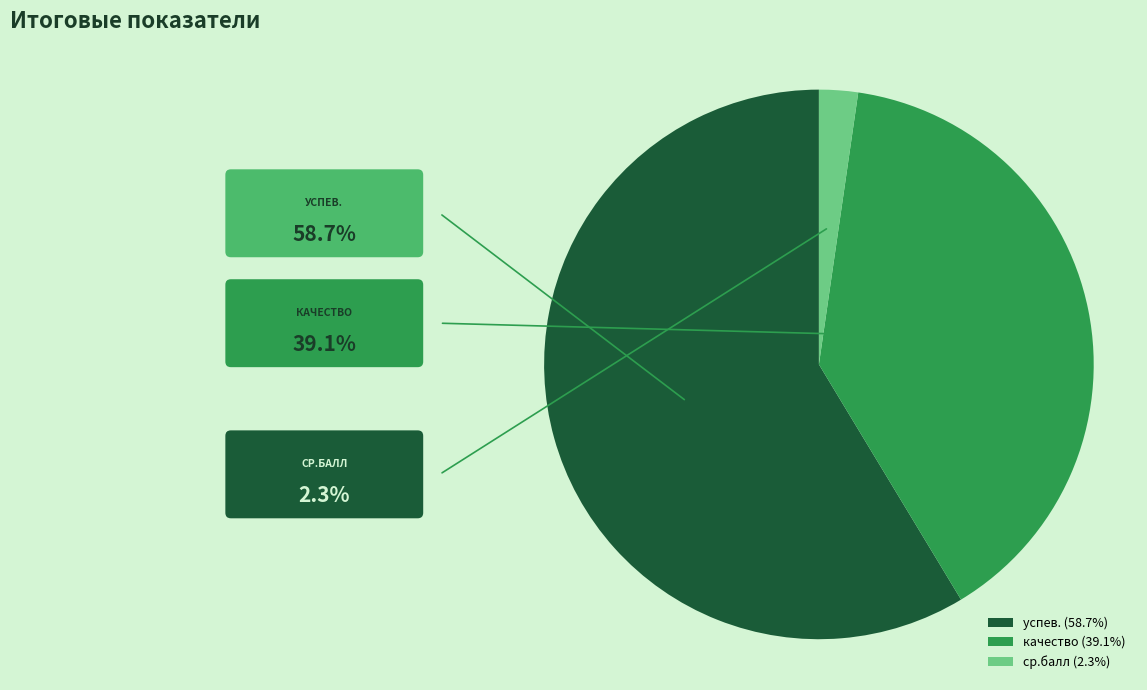

How many segments does this pie chart have?

3